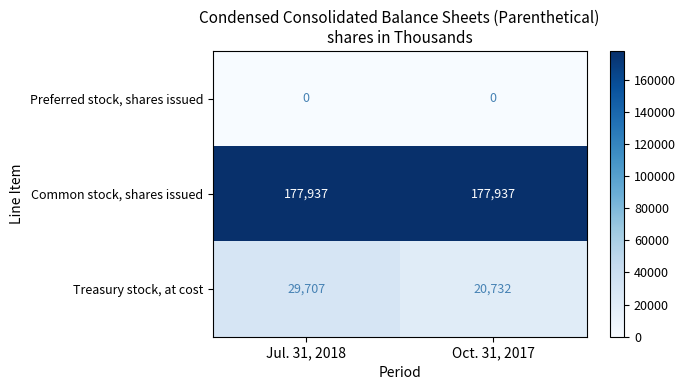

At which category is the sum across all series the highest?

Jul. 31, 2018